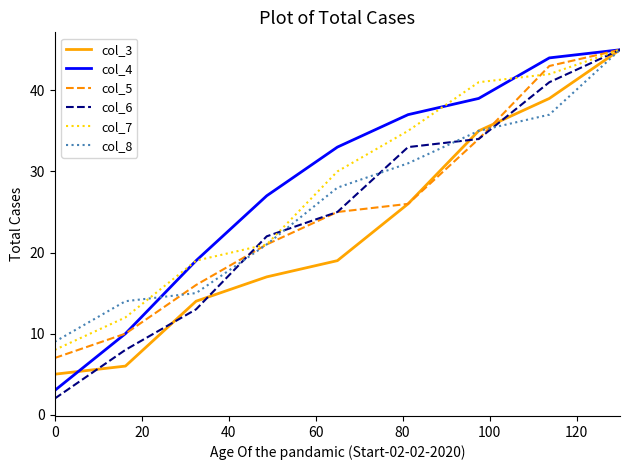

True or false: col_3 and col_6 intersect in this chart.

True